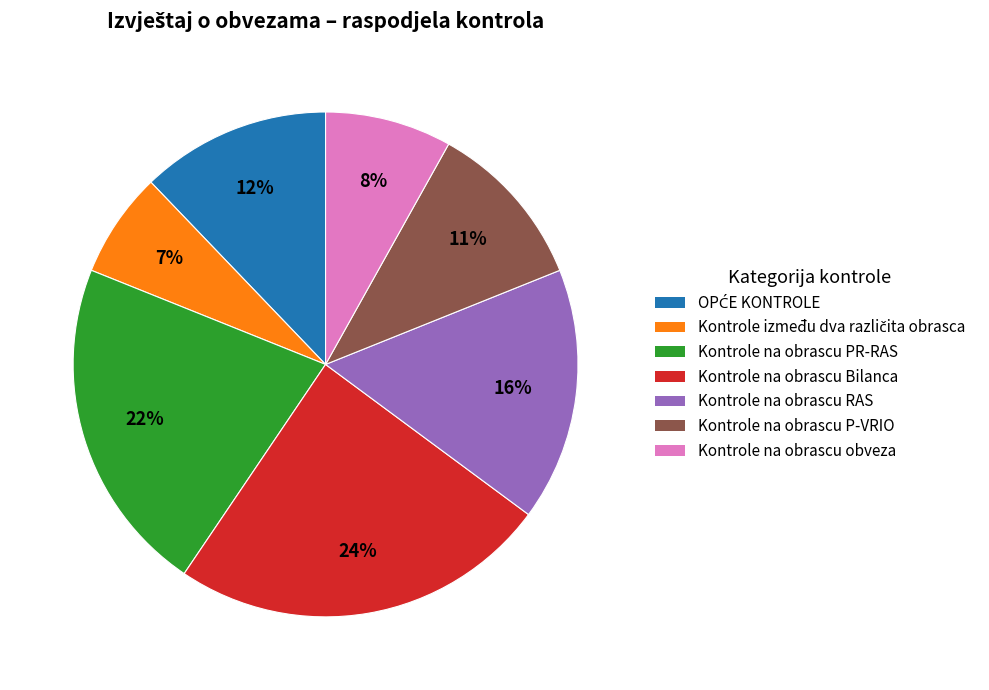

Is it true that Kontrole na obrascu obveza is 8% of the pie?

True